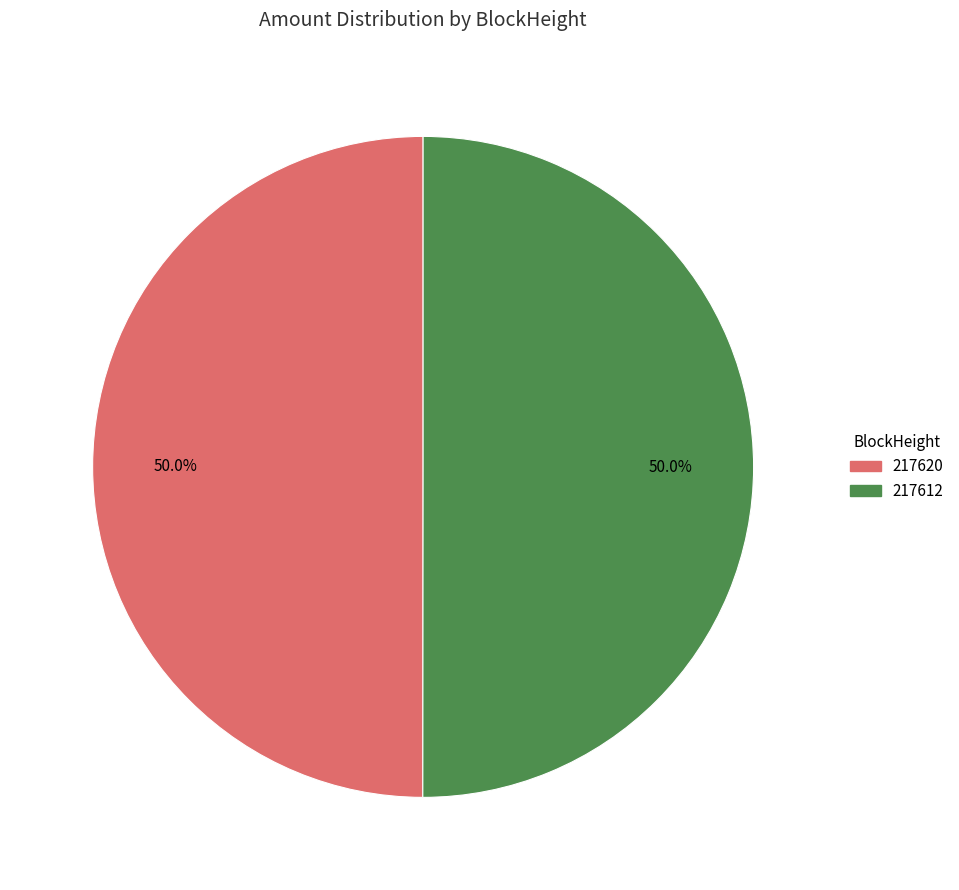

Do 217612 and 217620 together represent more than half of the pie?

Yes